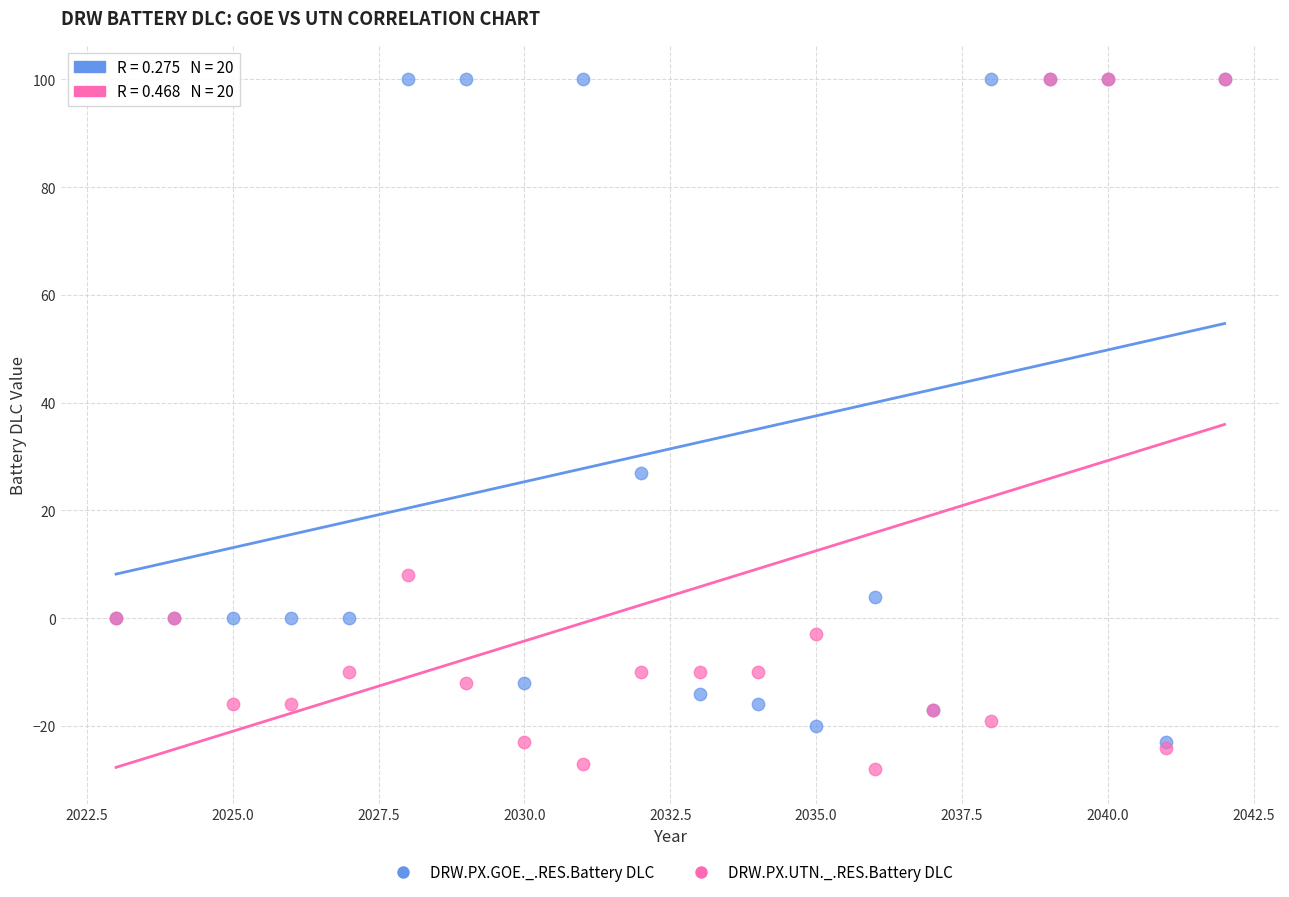

In the DRW.PX.UTN._.RES.Battery DLC series, what Y value is closest to 36?

8